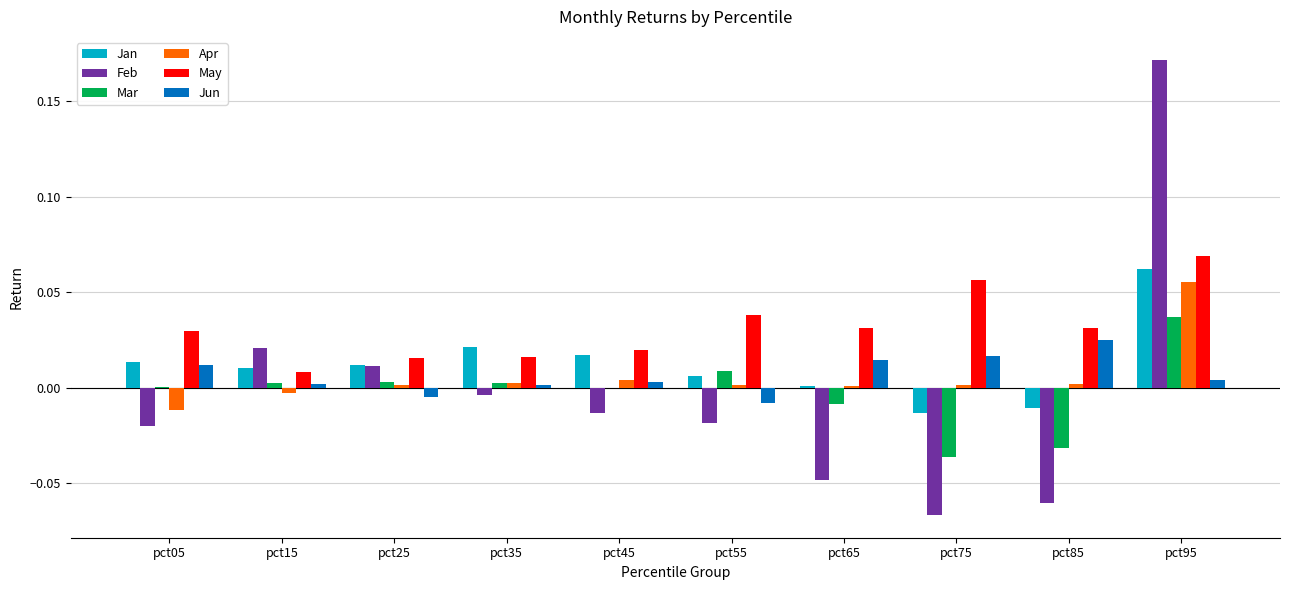

Is it true that Jan equals 0.0 at pct25?

True